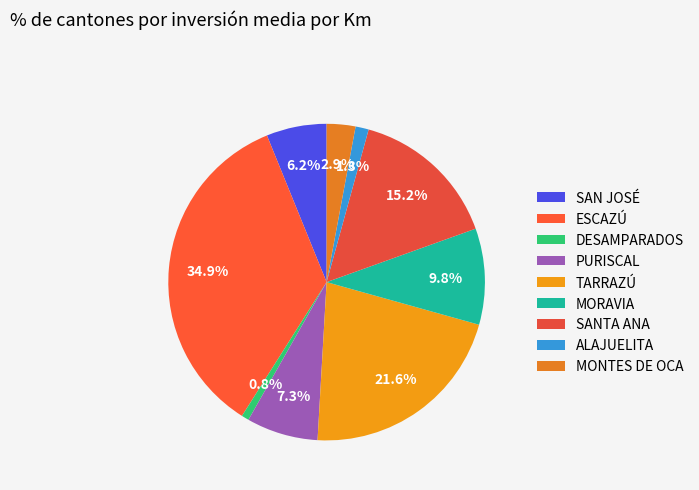

How many segments does this pie chart have?

9